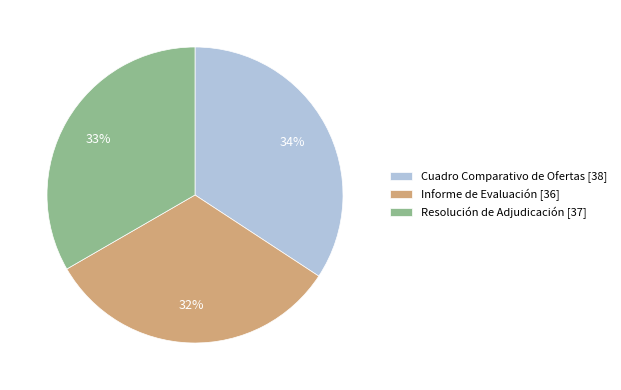

To the nearest percent, what is the difference between the Resolución de Adjudicación and Cuadro Comparativo de Ofertas slice percentages?

1%